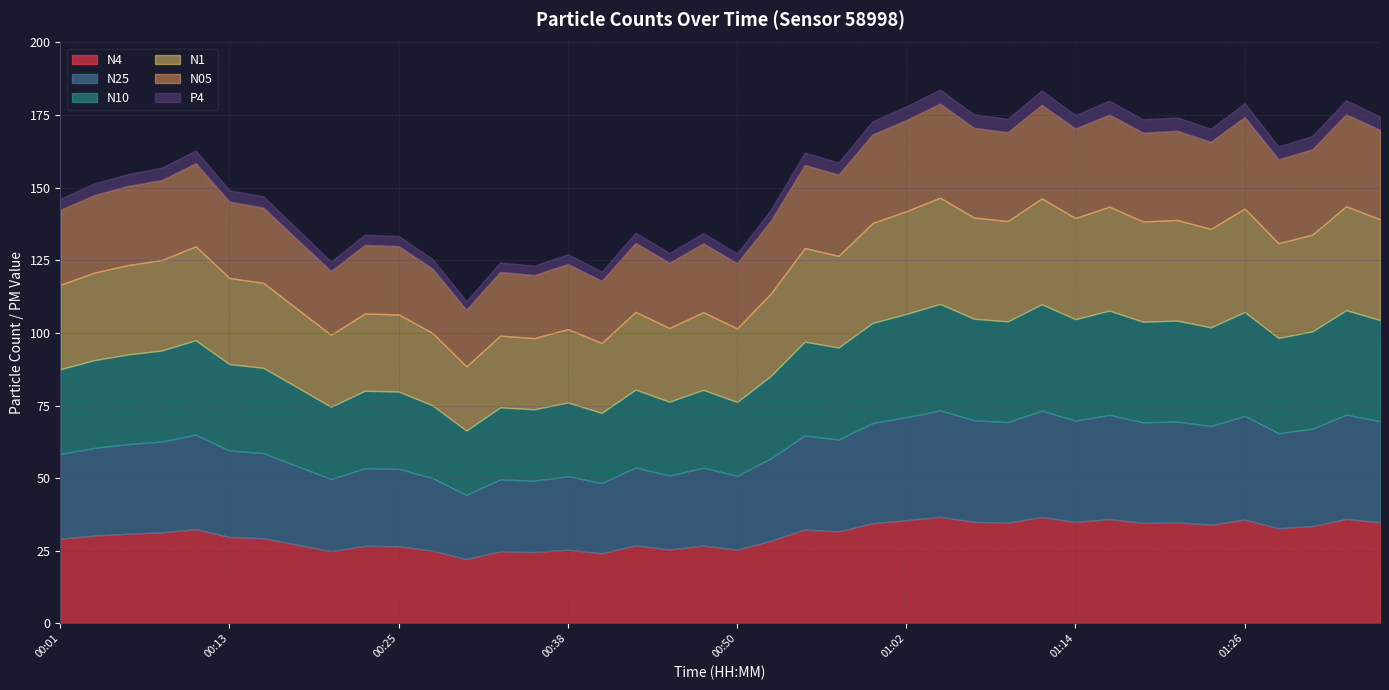

Does the chart display data point markers on the line(s)?

No